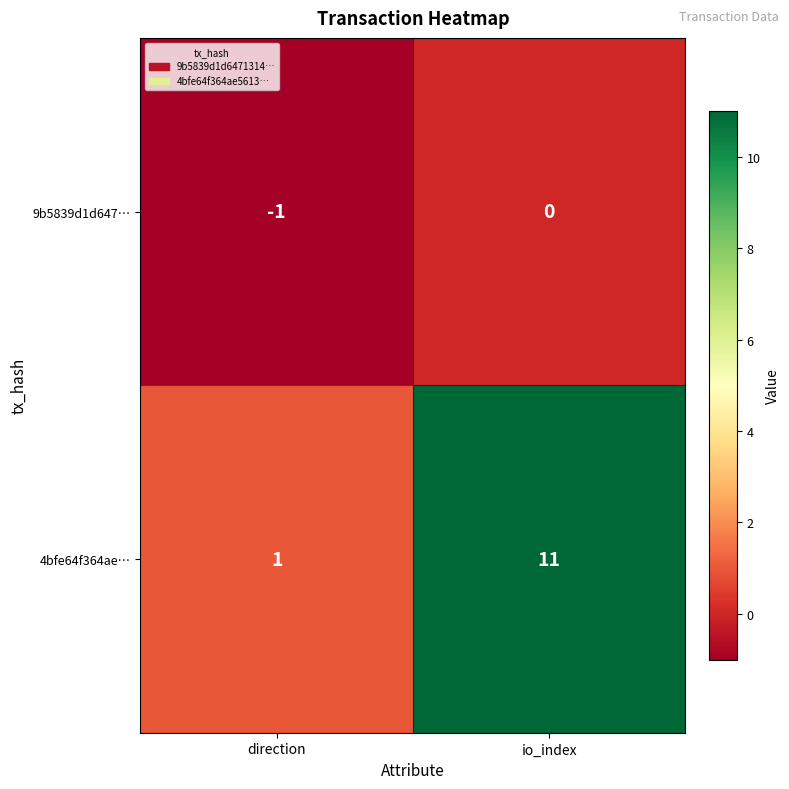

At which category is the sum across all series the highest?

io_index